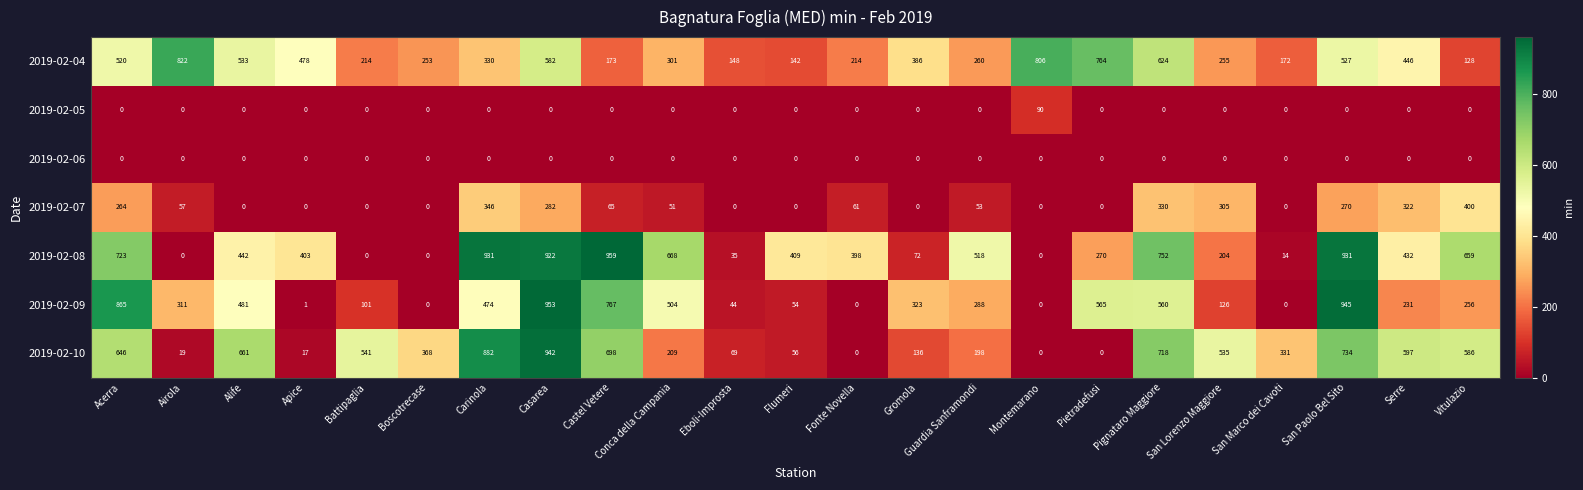

What is the total value across all series at Boscotrecase?

621